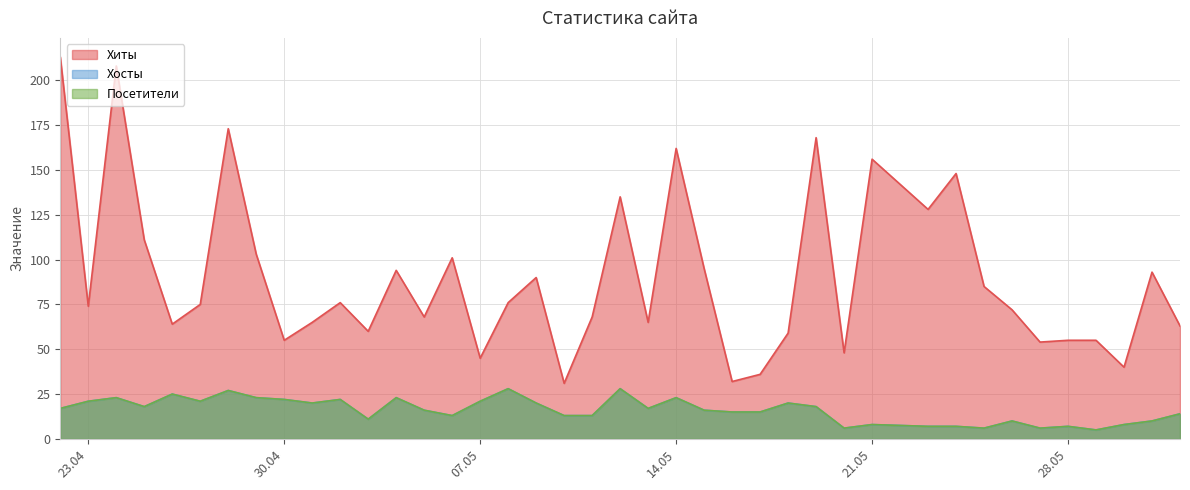

True or false: Посетители and Хиты intersect in this chart.

False